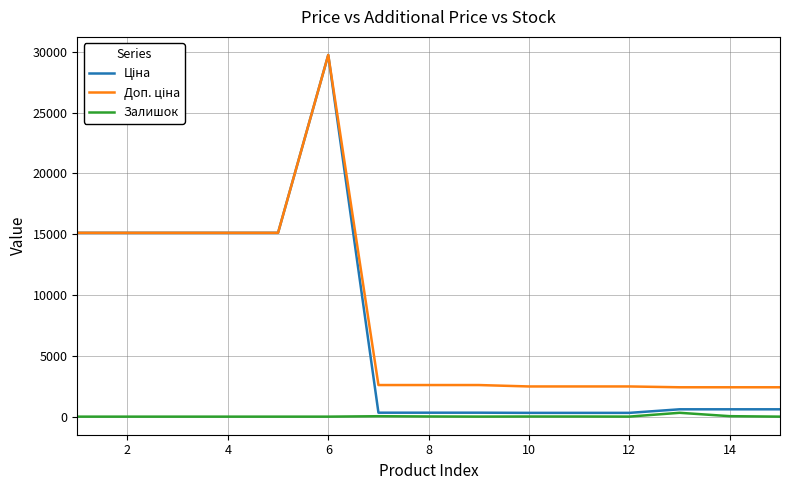

How many values in the Залишок series are below 4?

7